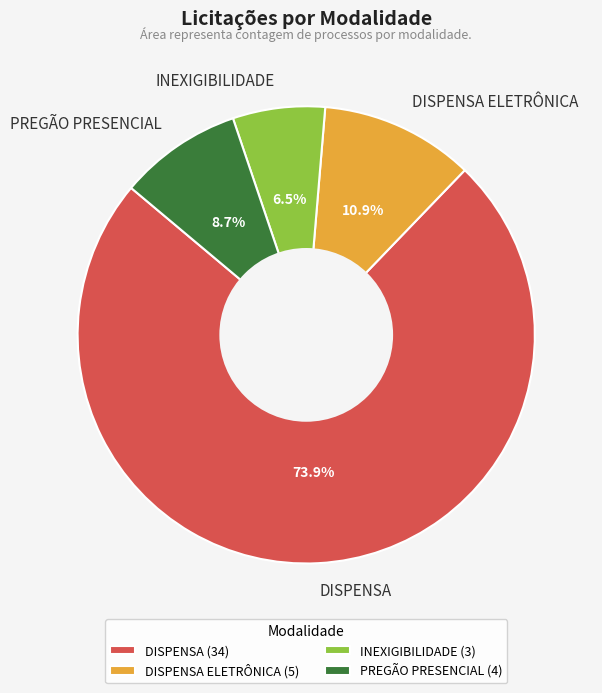

Is DISPENSA the majority of the pie?

Yes